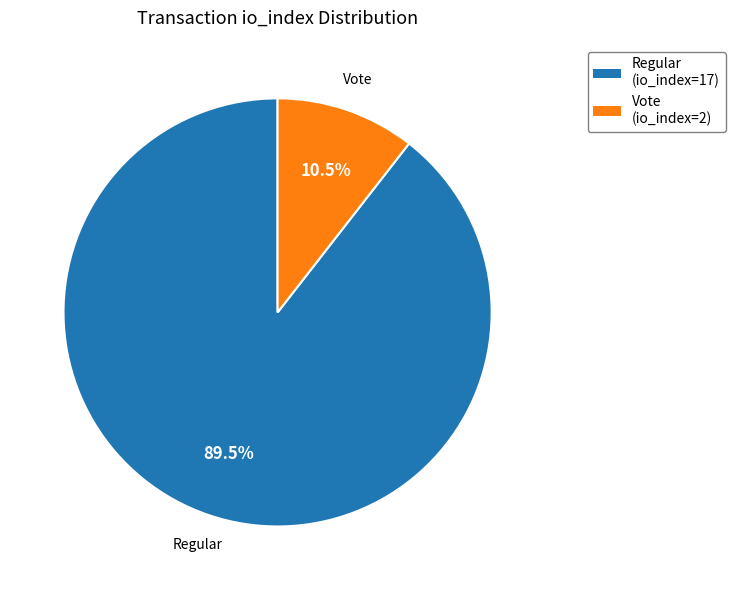

Rank the categories by value from lowest to highest.

Vote, Regular